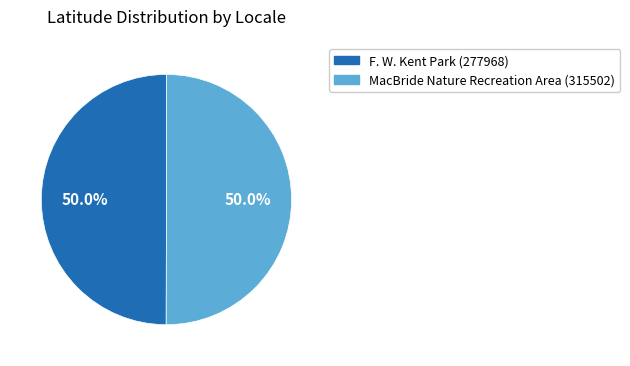

What is the ratio of the value at MacBride Nature Recreation Area (315502) to the value at F. W. Kent Park (277968)?

1.0